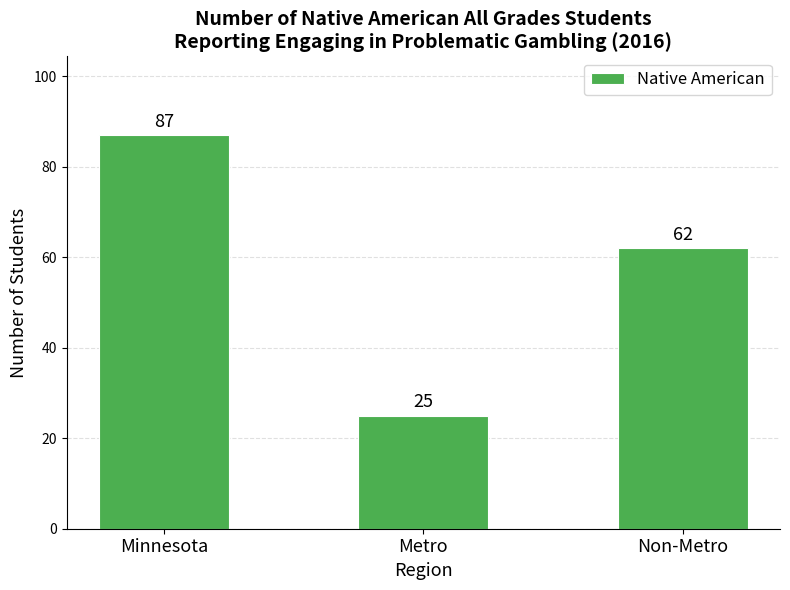

What position from the left is Minnesota?

1